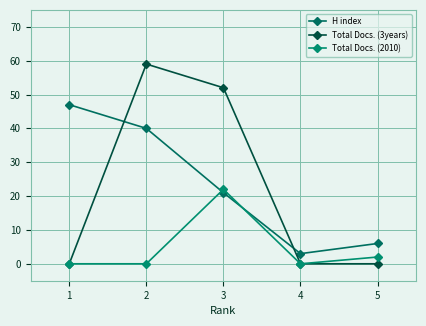

True or false: Total Docs. (2010) and Total Docs. (3years) cross at least once.

False